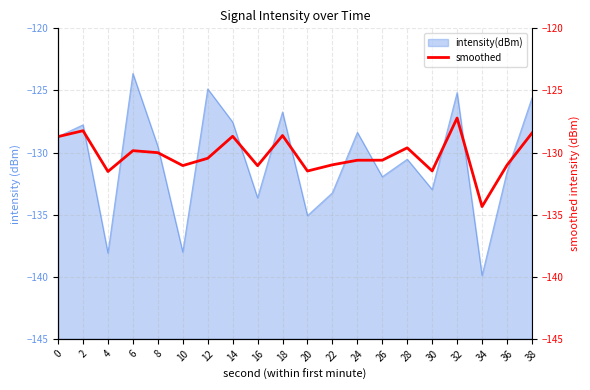

At which label does intensity(dBm) reach its peak?

6